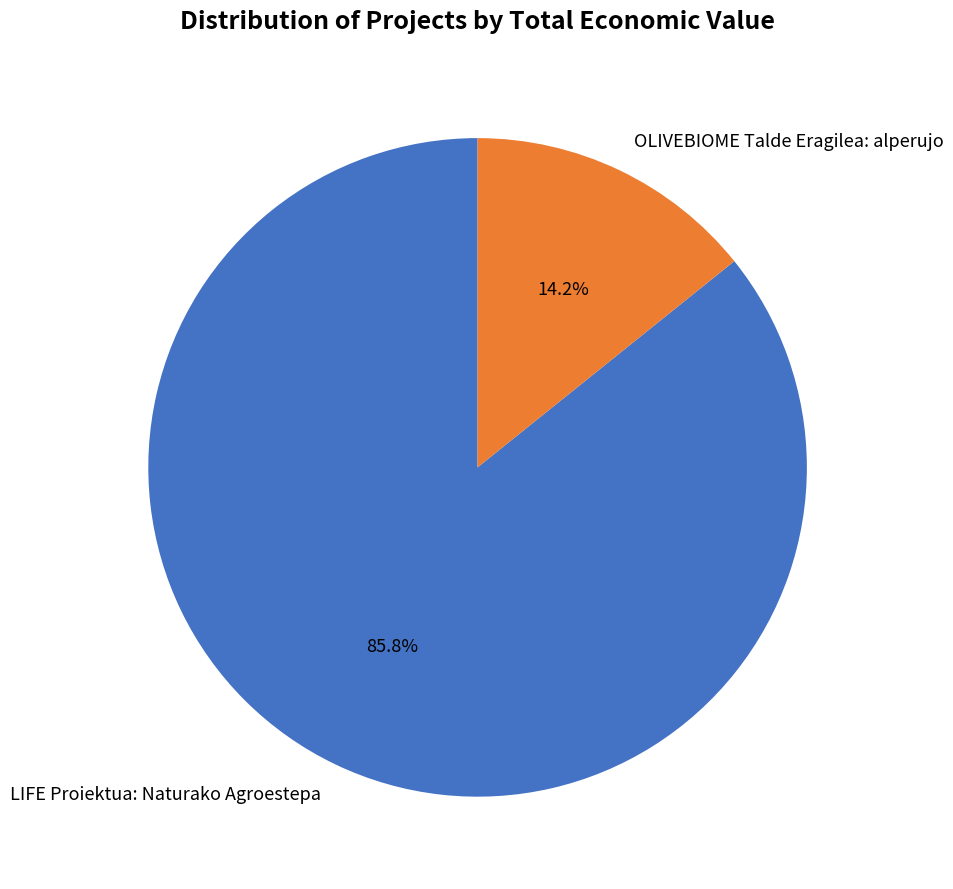

Between LIFE Proiektua: Naturako Agroestepa and OLIVEBIOME Talde Eragilea: alperujo, which is larger?

LIFE Proiektua: Naturako Agroestepa